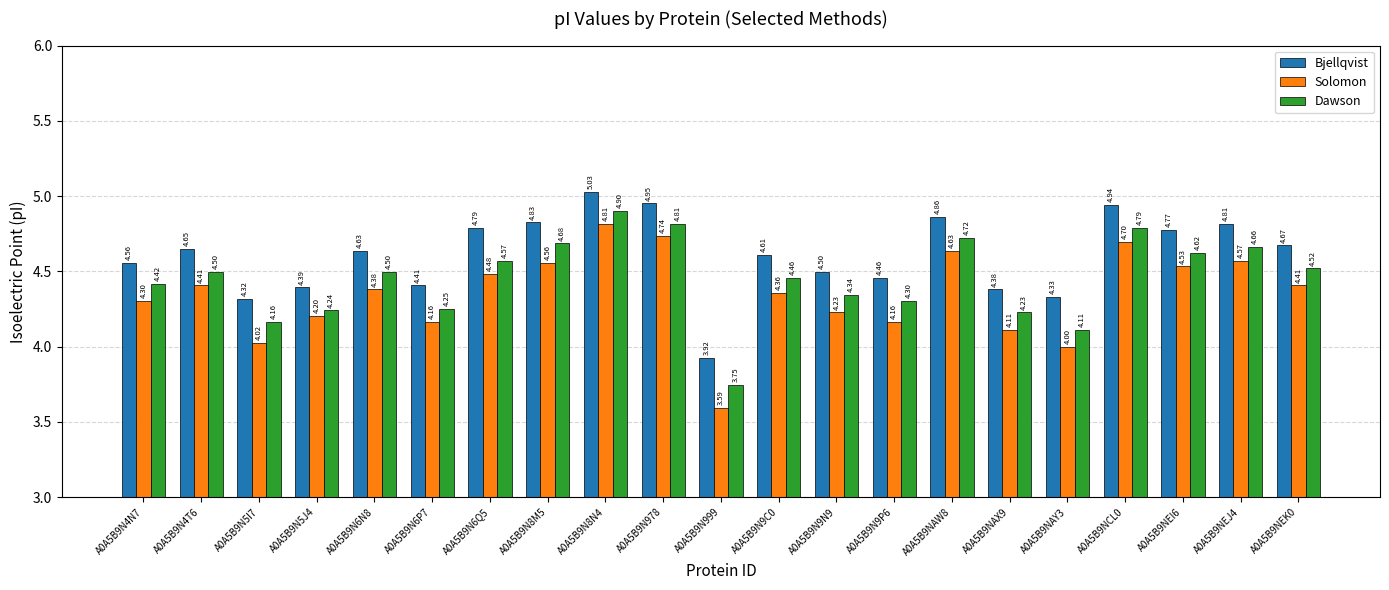

Rank the series by their average value, from highest to lowest.

Bjellqvist, Dawson, Solomon